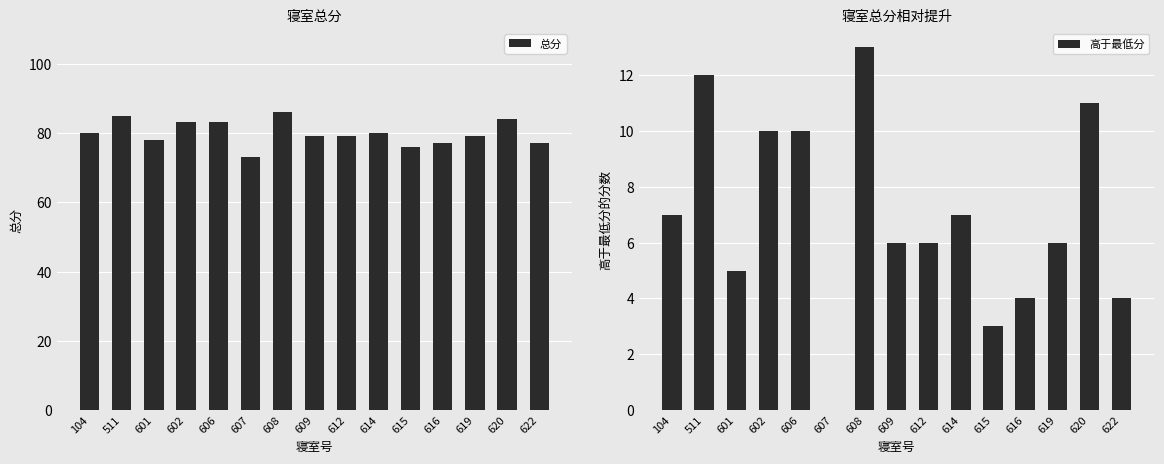

What is the difference between the maximum and minimum values in the 总分 series?

13